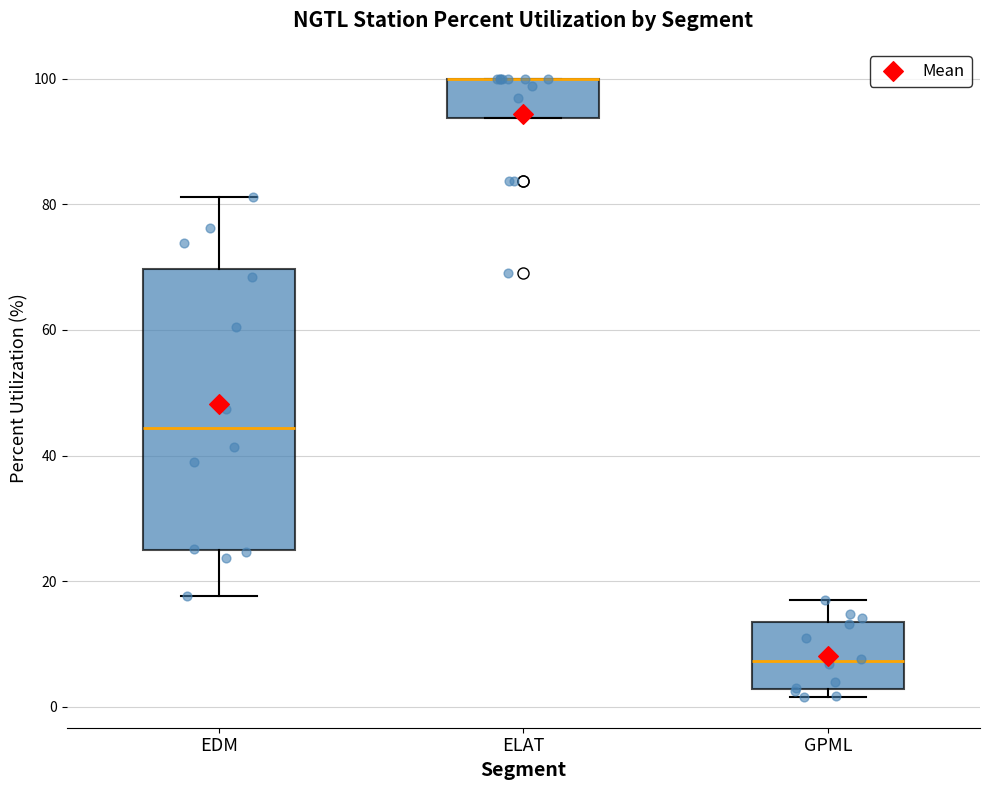

Which box is the tallest, from its lower edge to its upper edge?

EDM